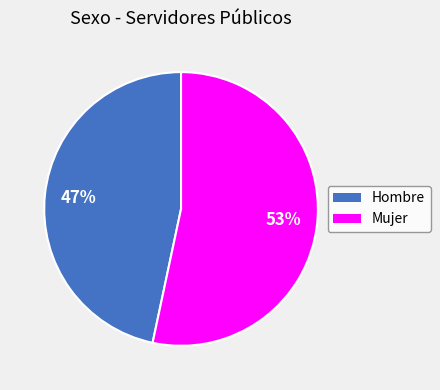

Is it true that Mujer is 53% of the pie?

True